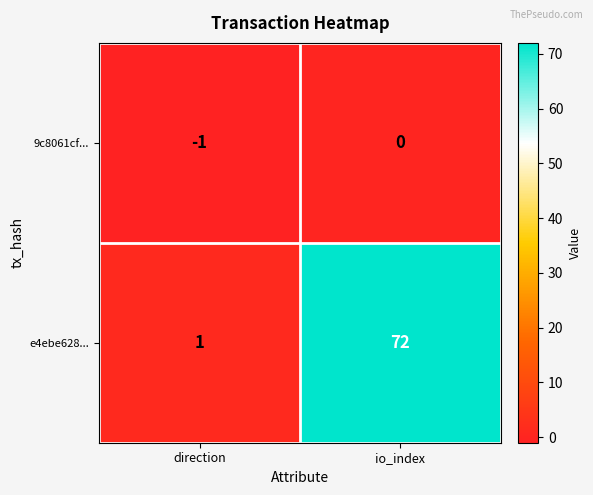

What is the difference between the highest and lowest values at io_index?

72